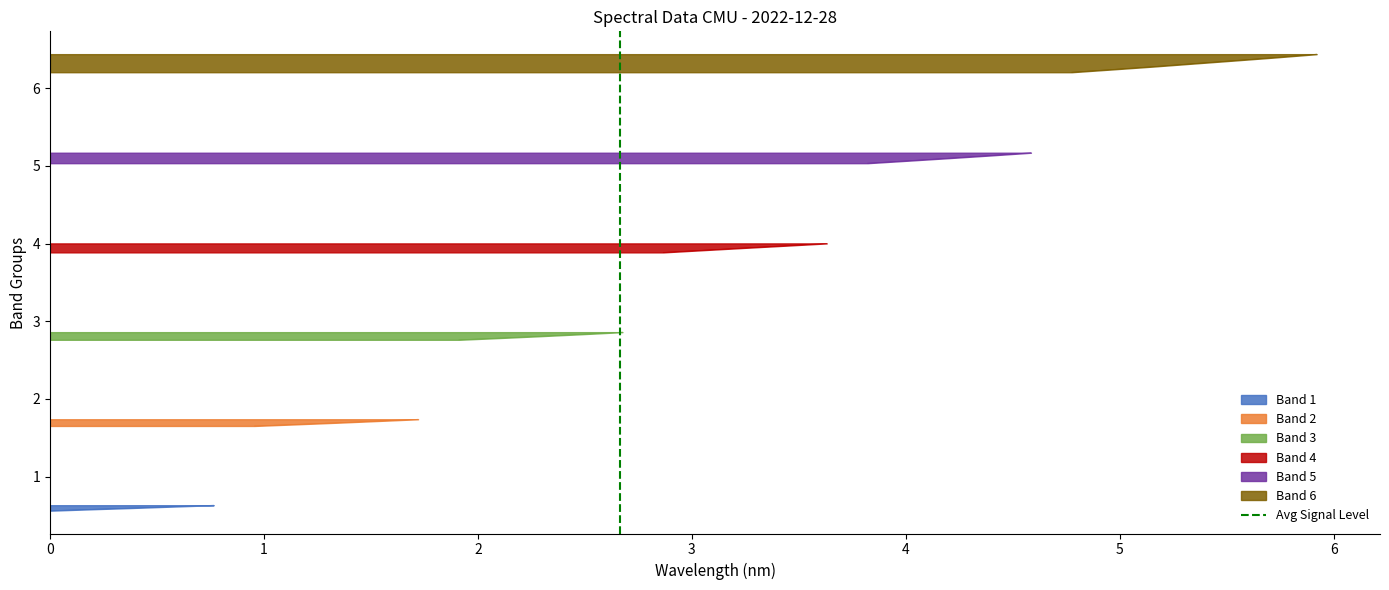

What is the difference between the values at 1 and 0?

1